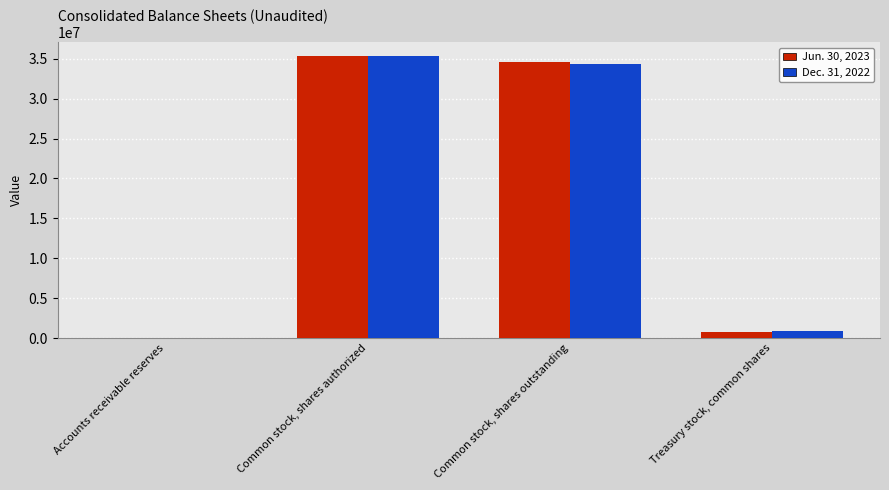

Which series has the largest range (max minus min)?

Jun. 30, 2023